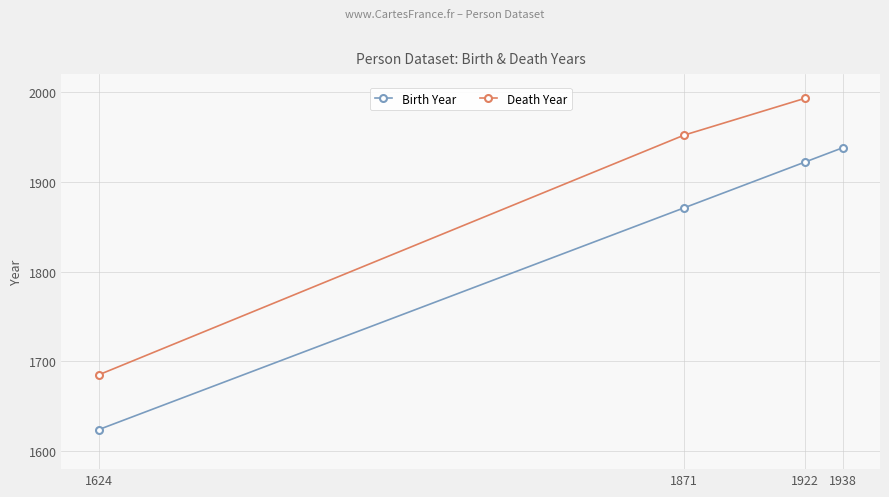

The chart shows a value of 1871 at 1871. True or false?

True